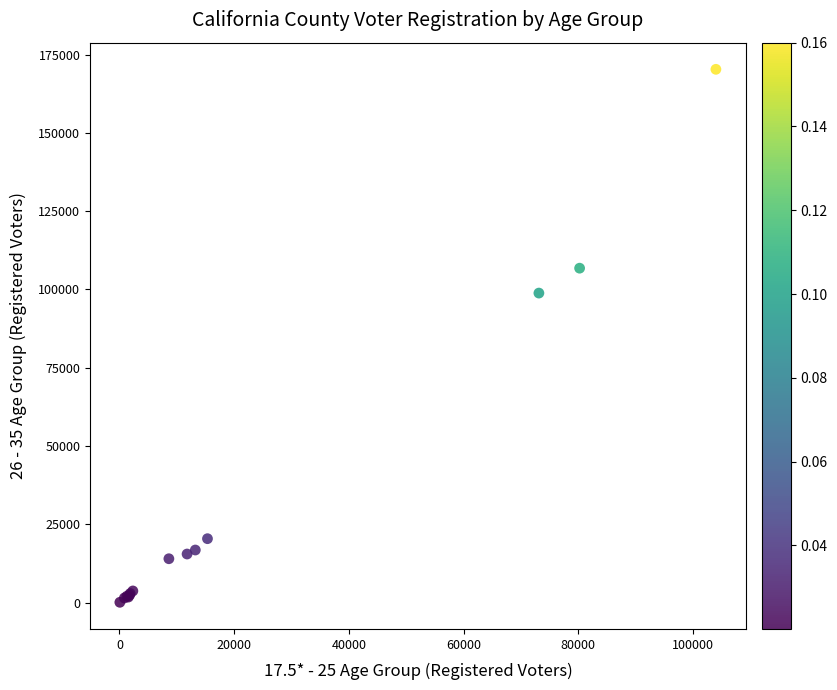

What Y value in the scatter plot is closest to 85202?

98847